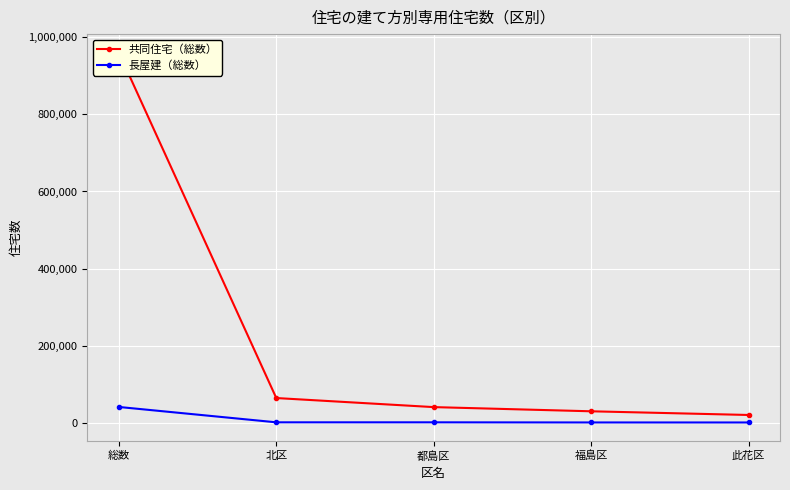

True or false: 長屋建（総数） and 共同住宅（総数） intersect in this chart.

False